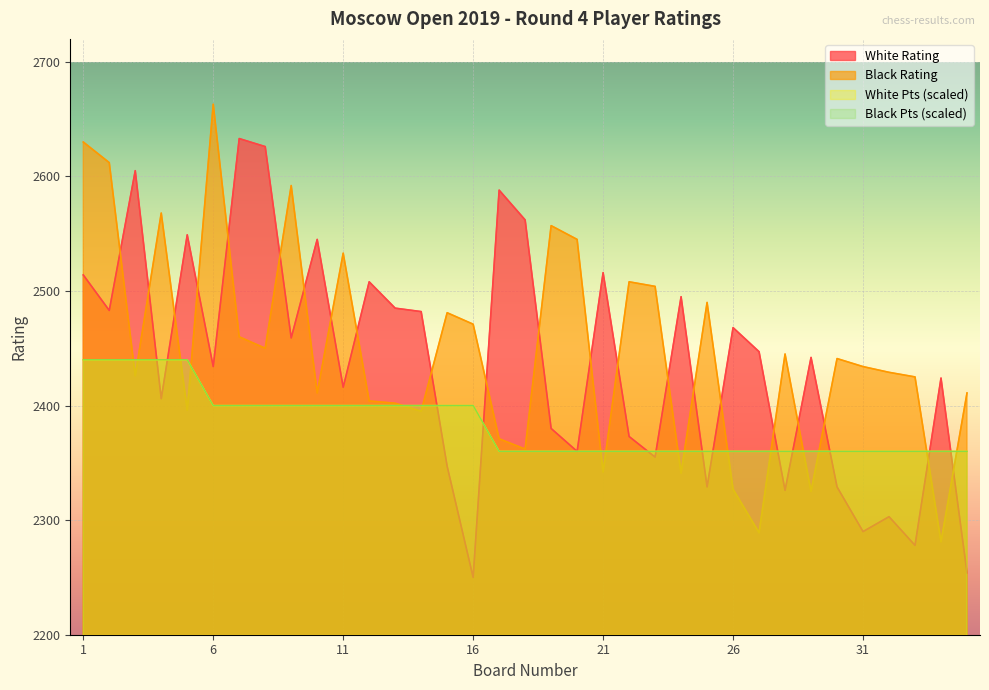

What is the total value across all series at 21?

9578